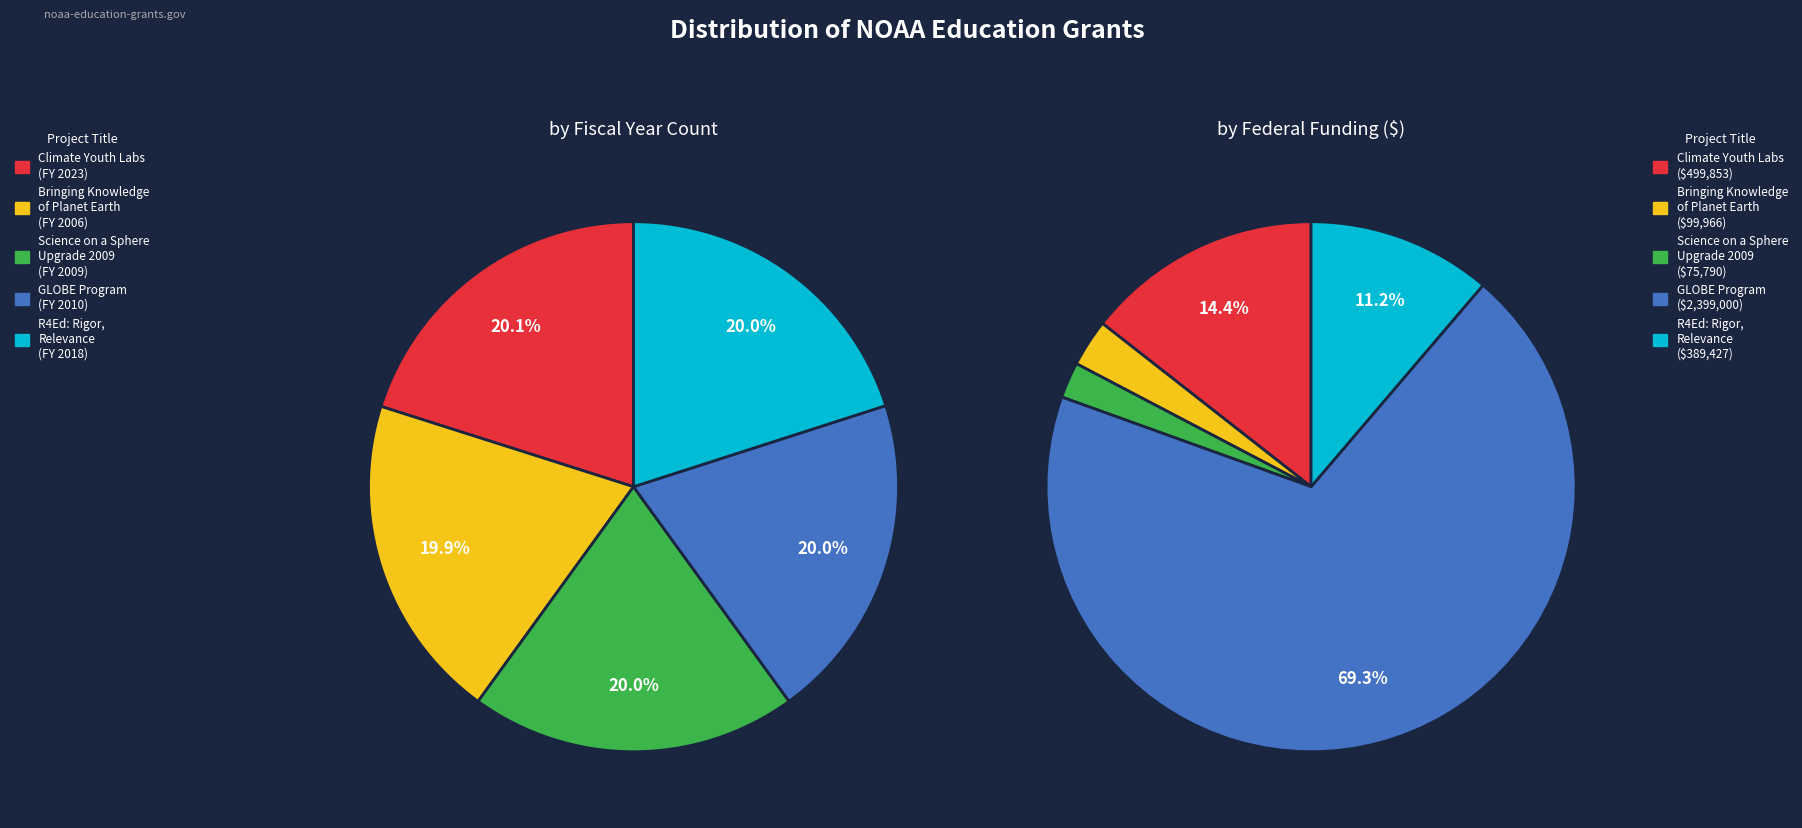

Does R4Ed: Rigor, Relevance, and Relationships represent more than half of the total?

No